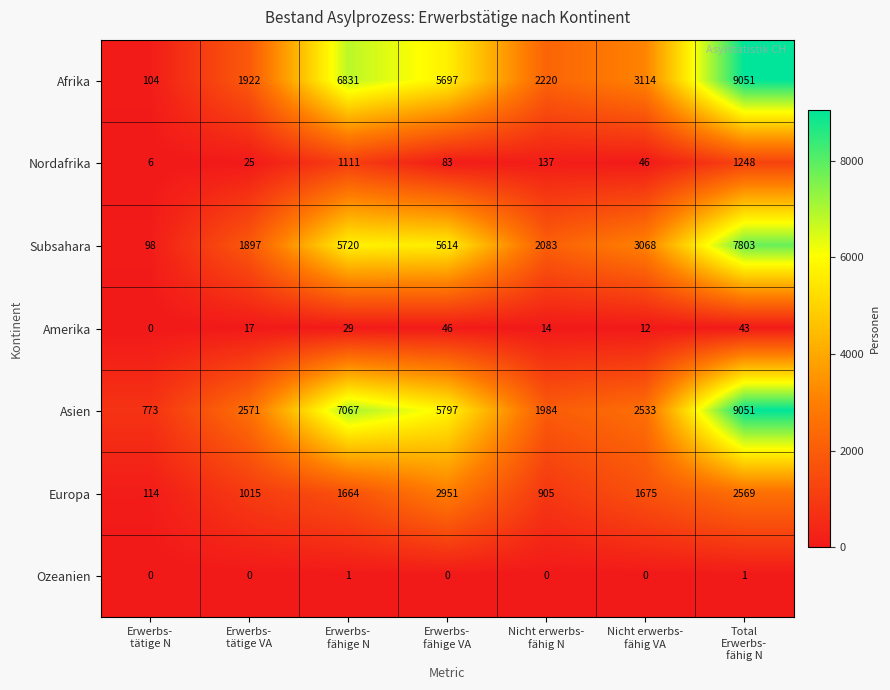

Which series has the largest total across all categories?

Asien